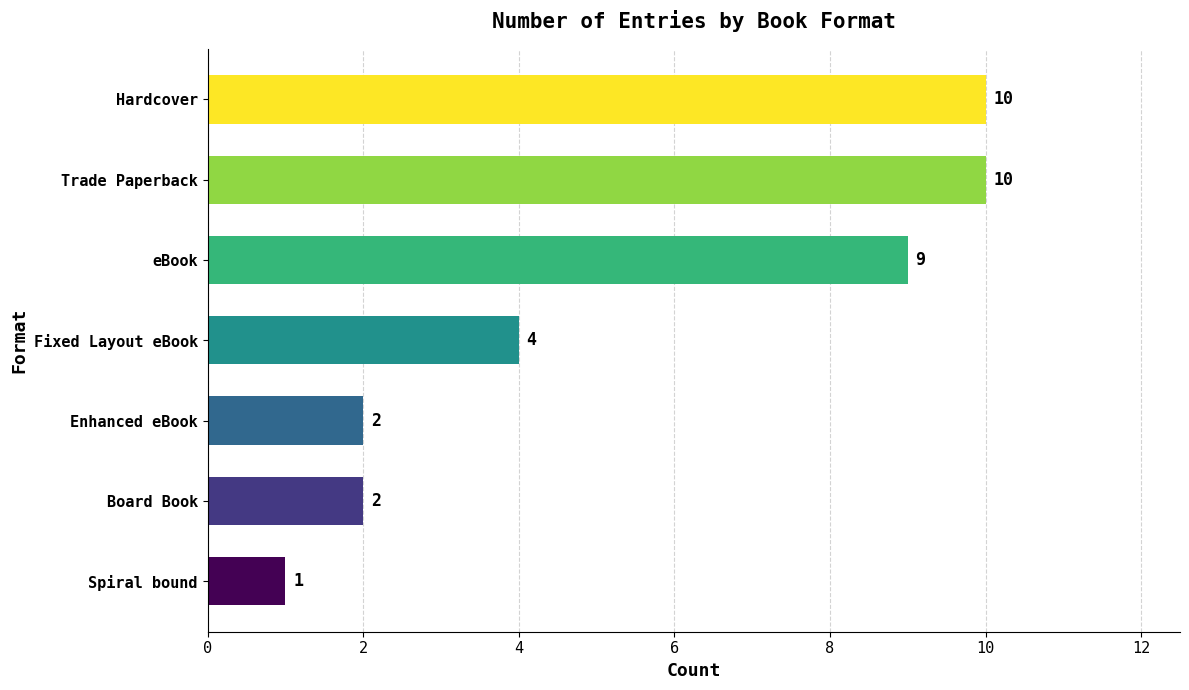

What is the change in value from Spiral bound to Enhanced eBook?

+1